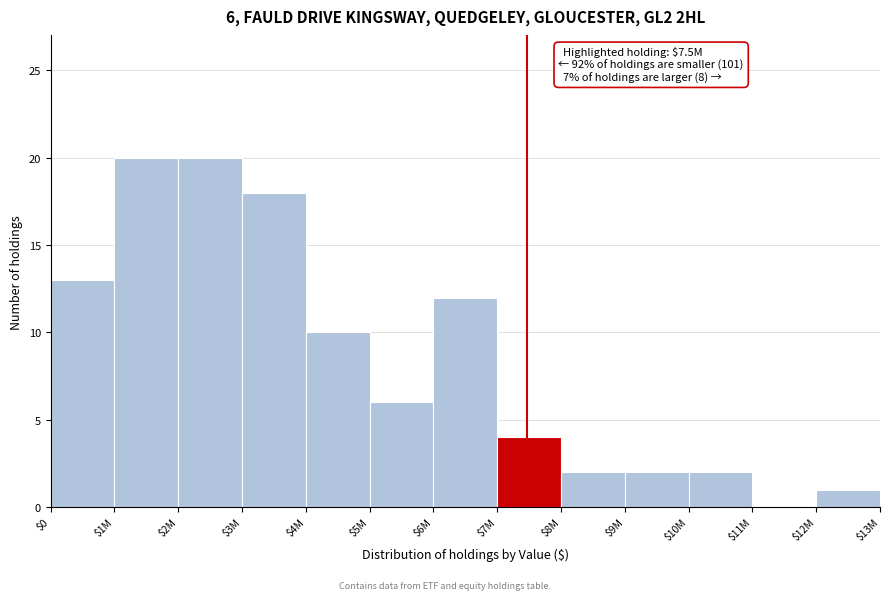

What is the maximum value shown in the chart?

20